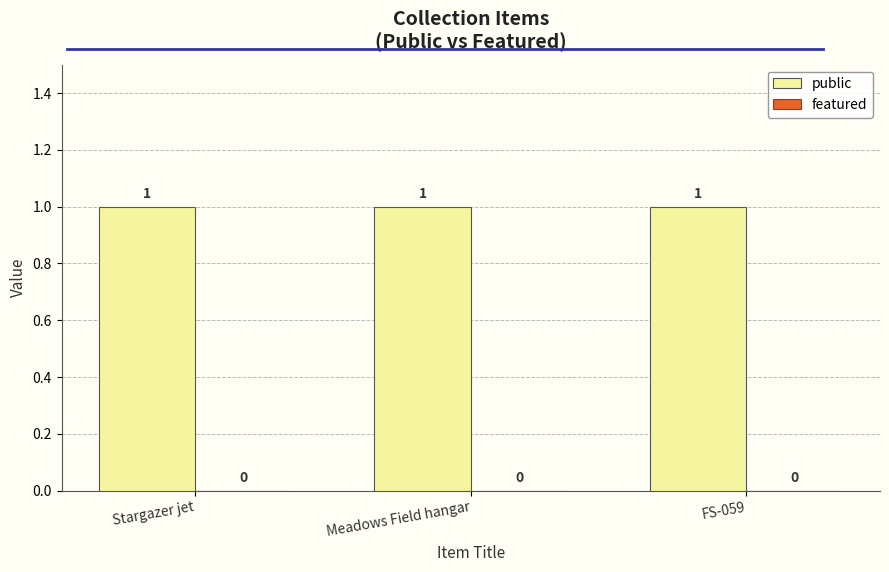

Reading left to right, list all the values displayed in this chart.

public: 1	1	1
featured: 0	0	0